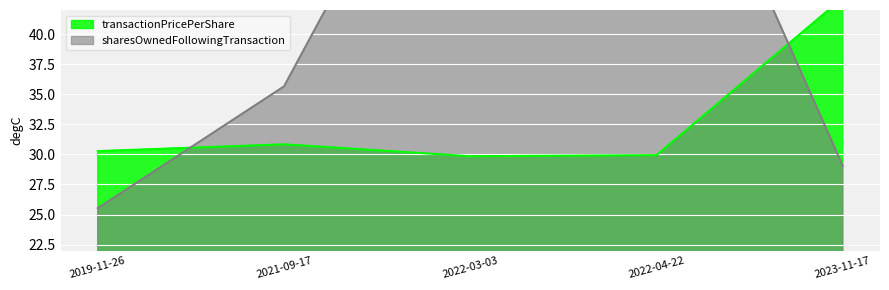

True or false: sharesOwnedFollowingTransaction has more than 0 points higher than both neighbors.

True